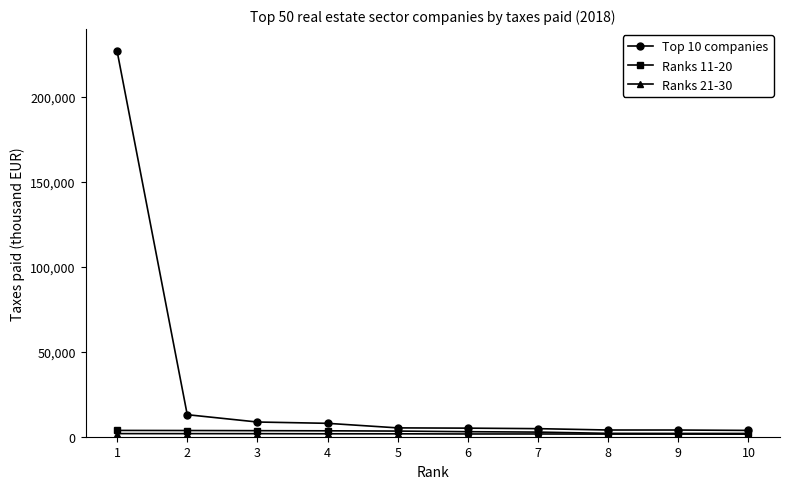

Which series has the largest total across all categories?

Top 10 companies